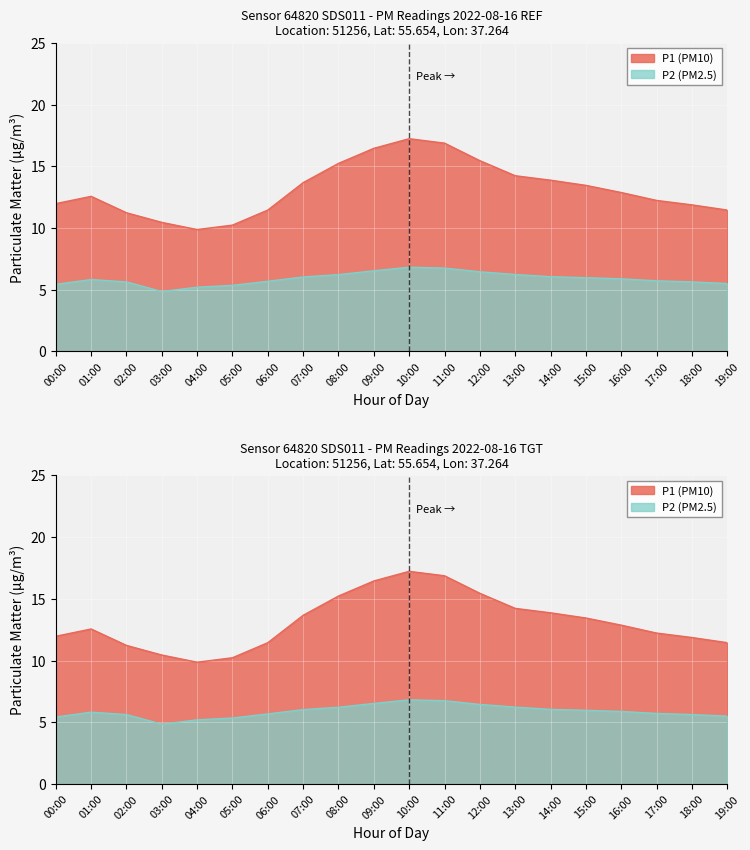

Rank the series at 00:00 from lowest to highest value.

P2, P1